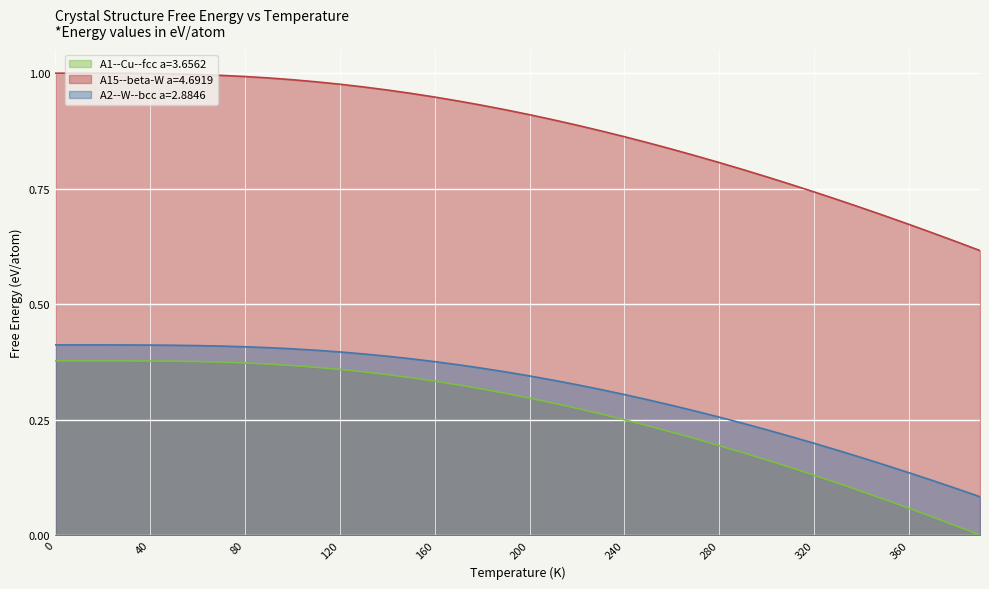

Reading right to left, what are all the values shown in this chart?

A1--Cu--fcc a=3.6562: 390=0.0	380=0.0	370=0.0	360=0.1	350=0.1	340=0.1	330=0.1	320=0.1	310=0.1	300=0.2	290=0.2	280=0.2	270=0.2	260=0.2	250=0.2	240=0.2	230=0.3	220=0.3	210=0.3	200=0.3	190=0.3	180=0.3	170=0.3	160=0.3	150=0.3	140=0.3	130=0.4	120=0.4	110=0.4	100=0.4	90=0.4	80=0.4	70=0.4	60=0.4	50=0.4	40=0.4	30=0.4	20=0.4	10=0.4	0=0.4
A15--beta-W a=4.6919: 390=0.6	380=0.6	370=0.7	360=0.7	350=0.7	340=0.7	330=0.7	320=0.7	310=0.8	300=0.8	290=0.8	280=0.8	270=0.8	260=0.8	250=0.8	240=0.9	230=0.9	220=0.9	210=0.9	200=0.9	190=0.9	180=0.9	170=0.9	160=0.9	150=1.0	140=1.0	130=1.0	120=1.0	110=1.0	100=1.0	90=1.0	80=1.0	70=1.0	60=1.0	50=1.0	40=1.0	30=1.0	20=1.0	10=1.0	0=1.0
A2--W--bcc a=2.8846: 390=0.1	380=0.1	370=0.1	360=0.1	350=0.2	340=0.2	330=0.2	320=0.2	310=0.2	300=0.2	290=0.2	280=0.3	270=0.3	260=0.3	250=0.3	240=0.3	230=0.3	220=0.3	210=0.3	200=0.3	190=0.4	180=0.4	170=0.4	160=0.4	150=0.4	140=0.4	130=0.4	120=0.4	110=0.4	100=0.4	90=0.4	80=0.4	70=0.4	60=0.4	50=0.4	40=0.4	30=0.4	20=0.4	10=0.4	0=0.4